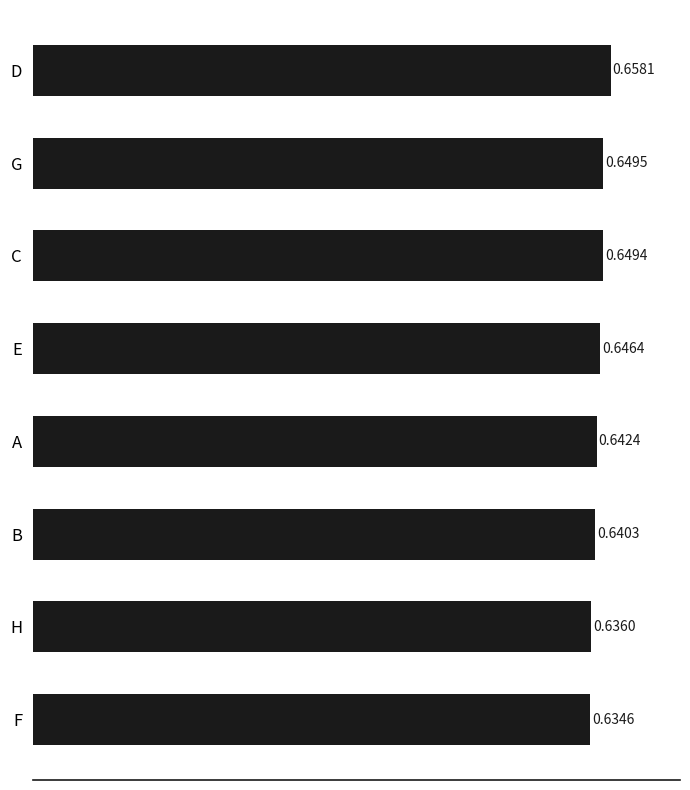

List the labels in order of value, largest first.

D, G, C, E, A, B, H, F